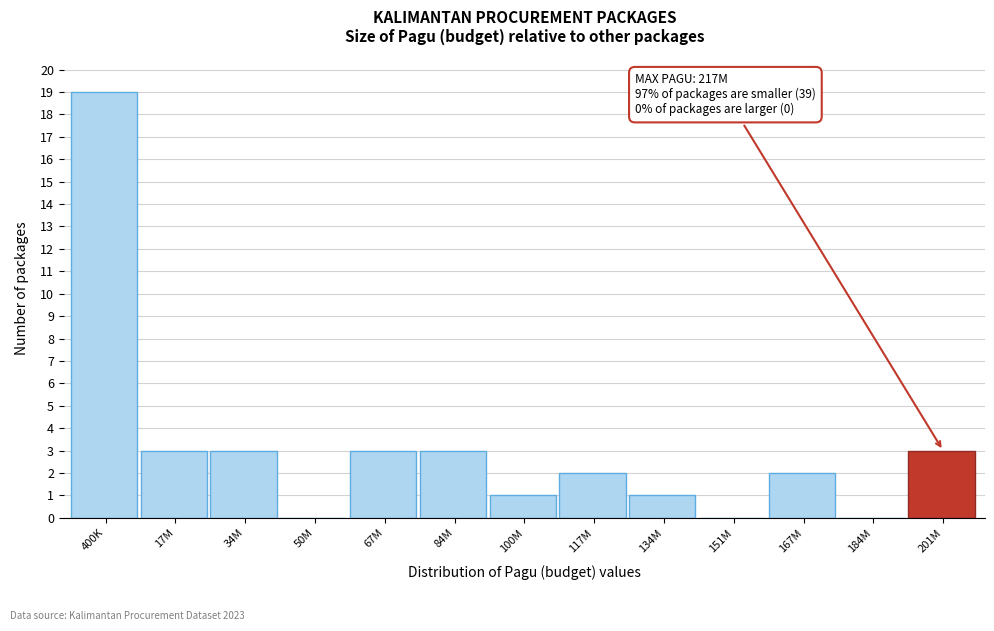

Reading right to left, extract all data points from this chart.

201M=3	184M=0	167M=2	151M=0	134M=1	117M=2	100M=1	84M=3	67M=3	50M=0	34M=3	17M=3	400K=19